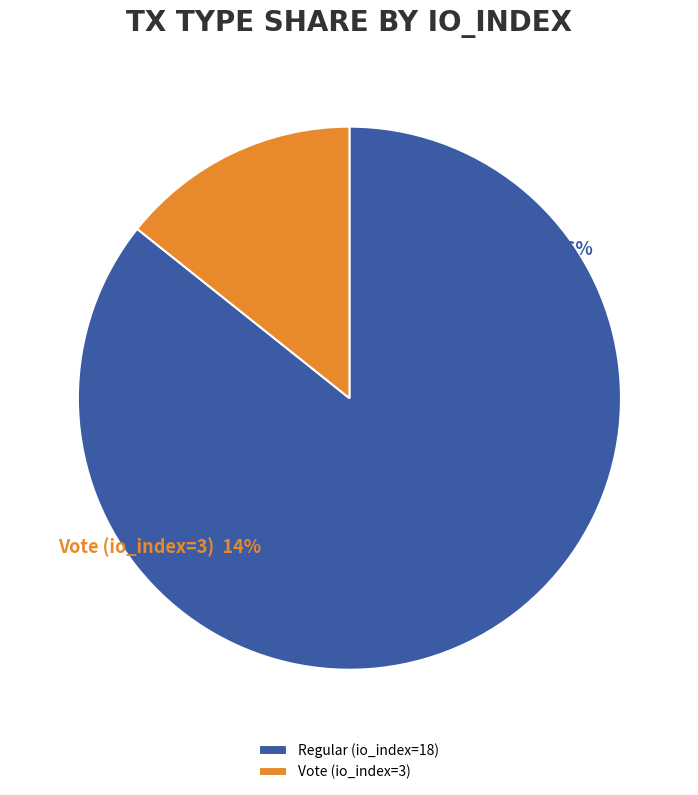

To the nearest percent, what is the difference between the largest and smallest slice percentages?

71%